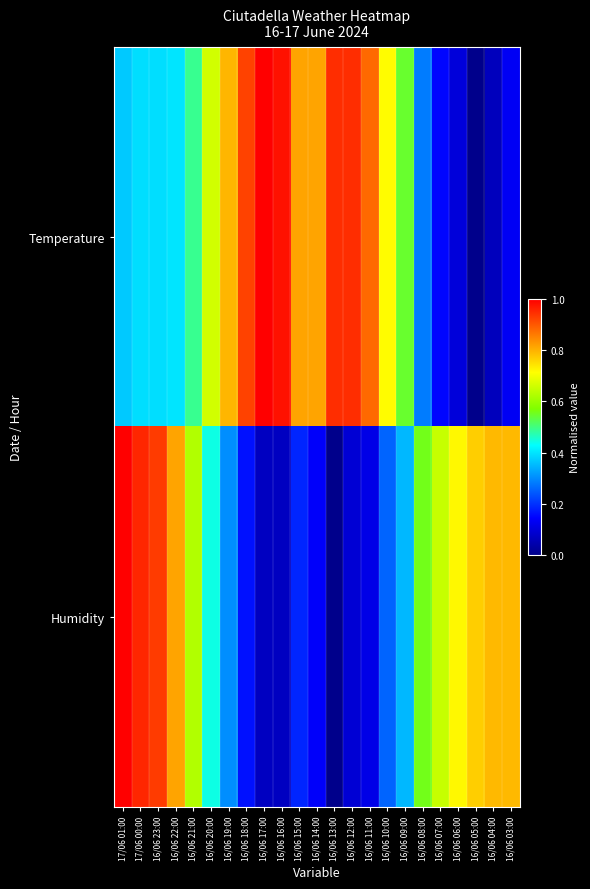

How many distinct data groups are displayed?

2